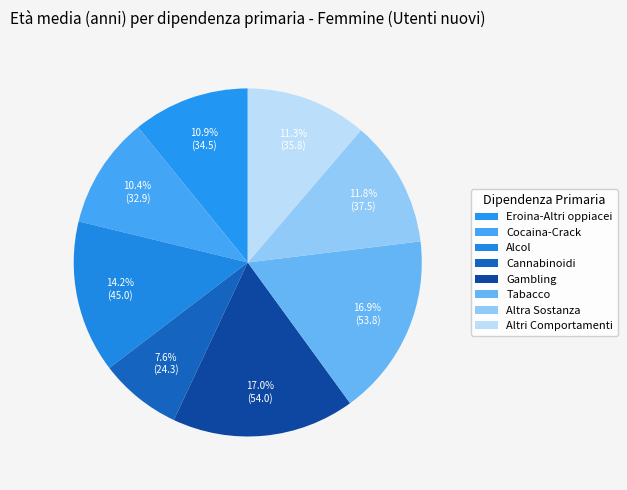

Approximately how many times larger is the value at Altra Sostanza compared to Gambling?

0.7